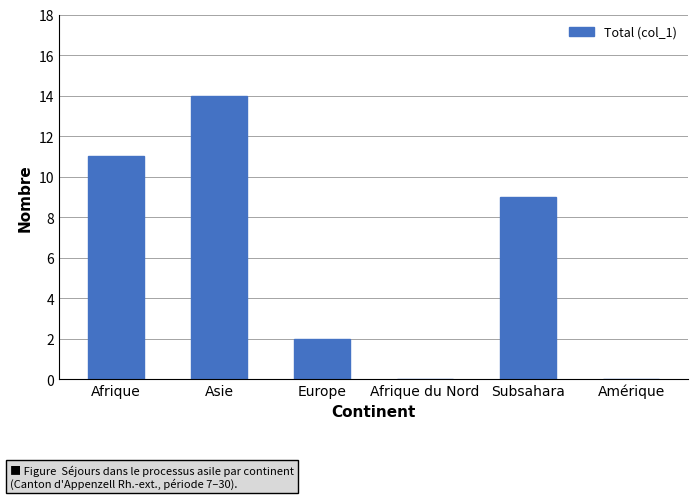

What is the maximum value shown in the chart?

14